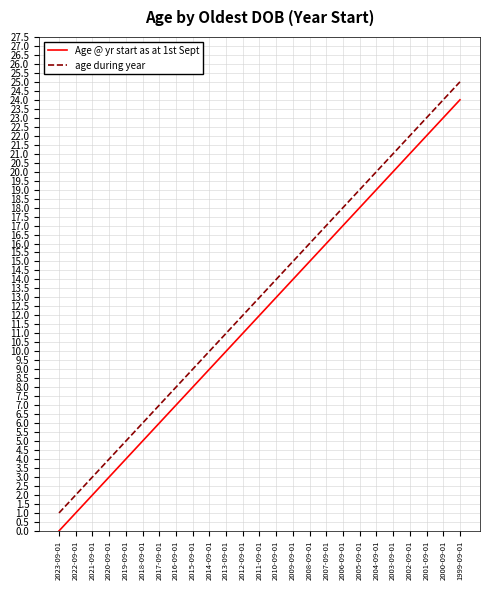

How many distinct data groups are displayed?

2